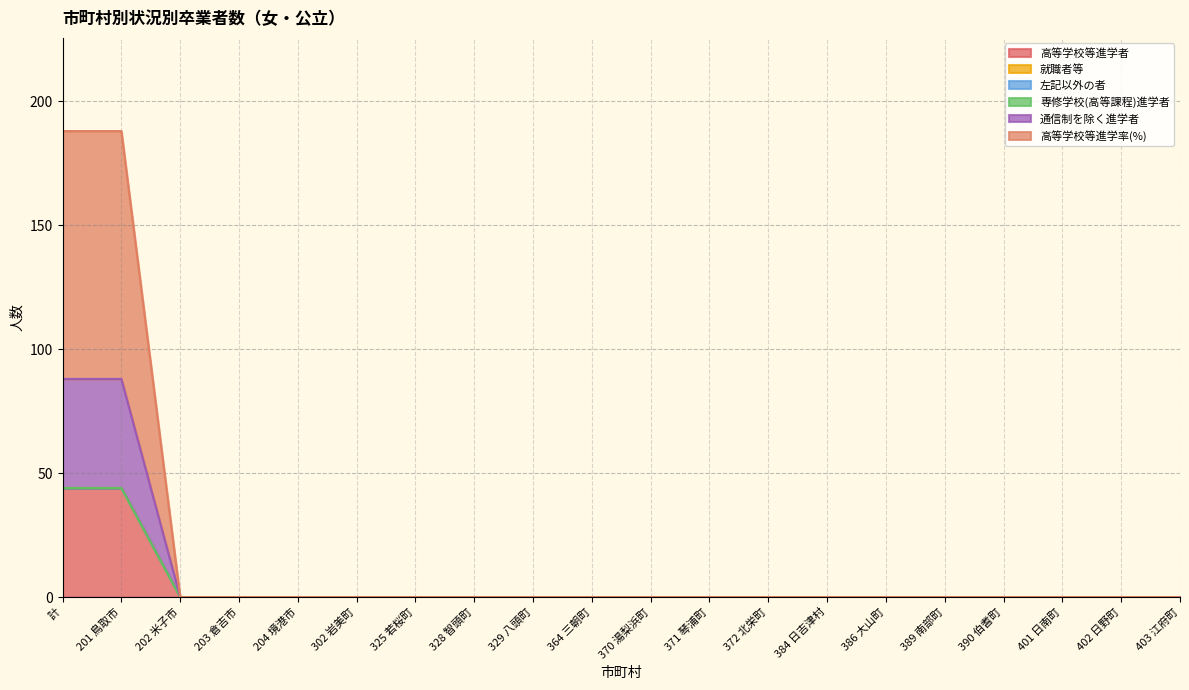

True or false: 高等学校等進学率(%) has more than 0 interior local peaks.

False